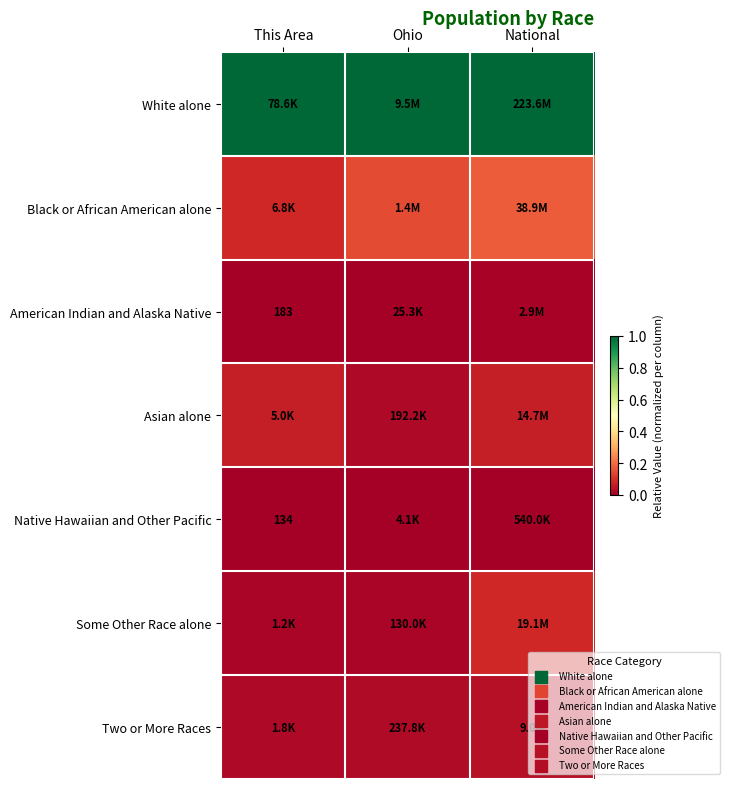

What is the difference between the Black or African American alone values at Ohio and This Area?

0.1